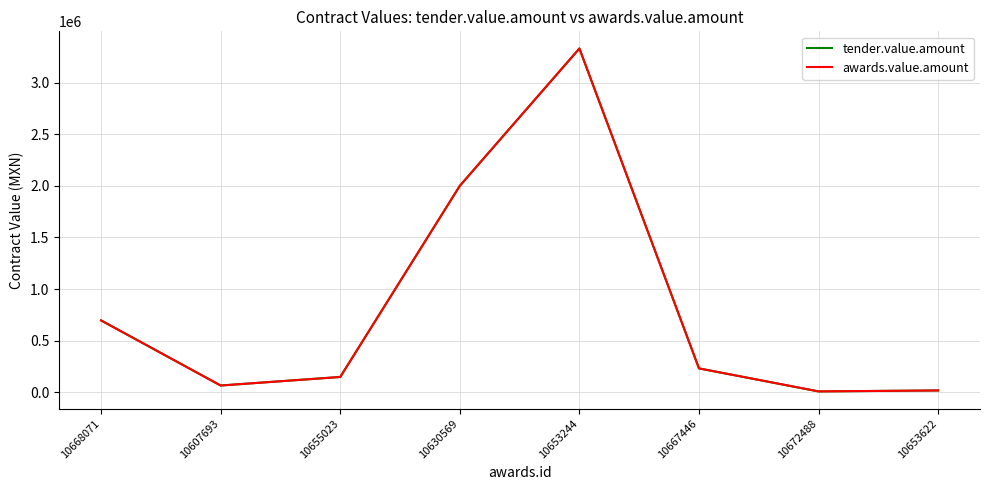

Which series has the largest range (max minus min)?

tender.value.amount